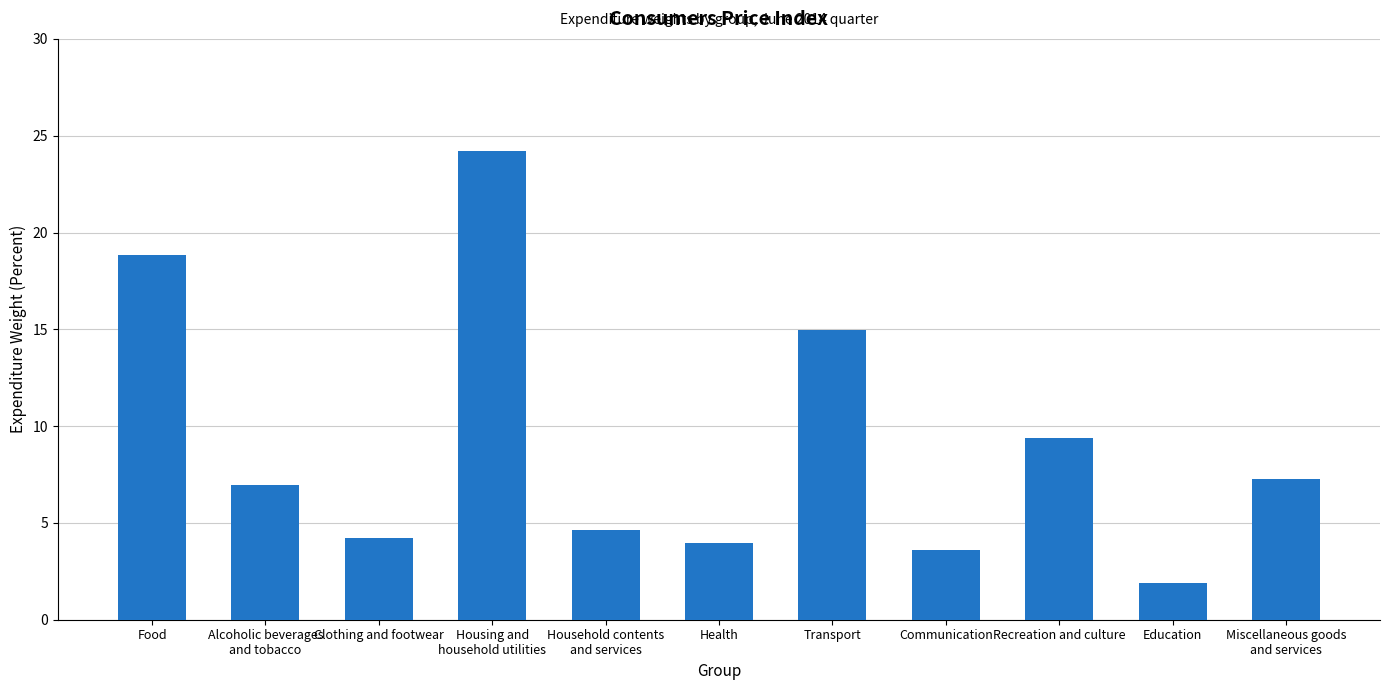

How many series are shown in this chart?

1